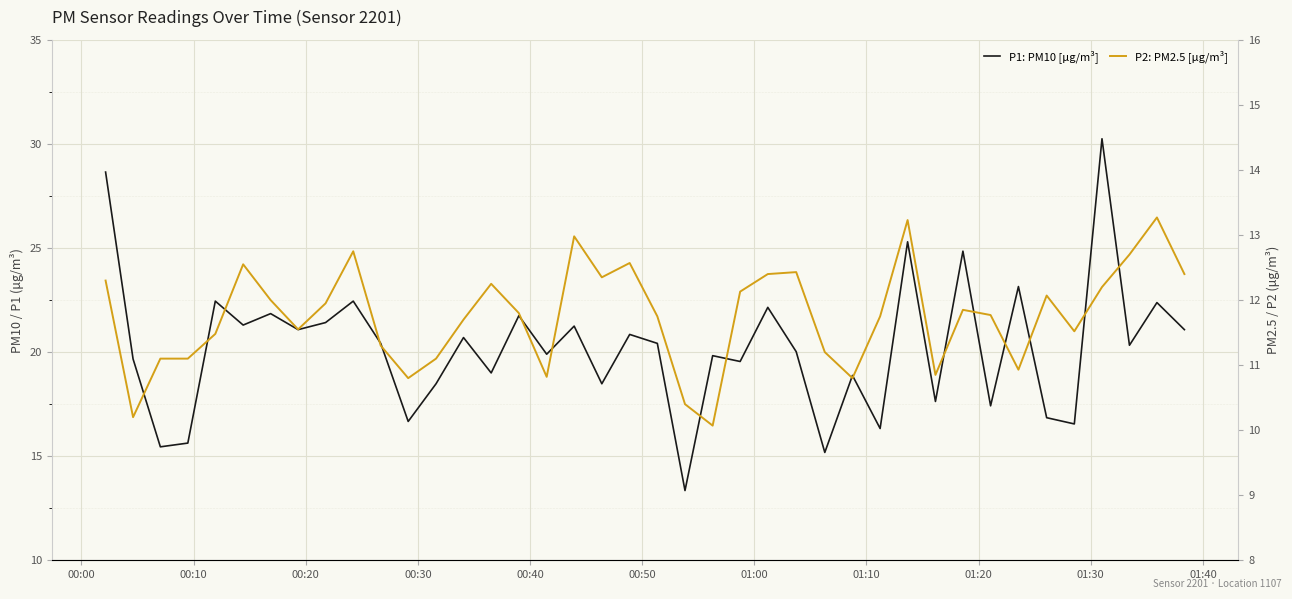

The P1: PM10 [μg/m³] series shows 8.9 at 00:10. True or false?

False